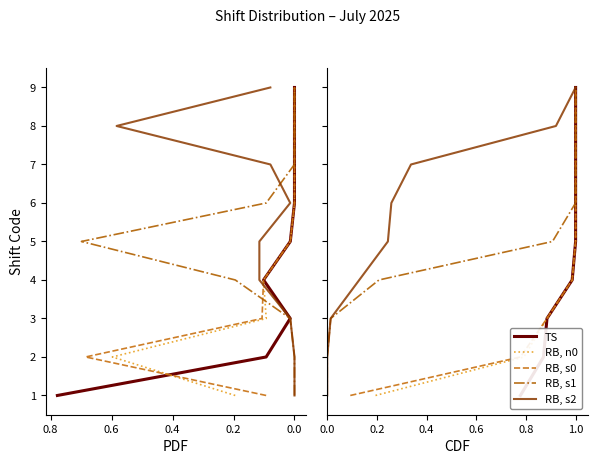

What is the difference between the maximum and minimum values in the RB, s0 series?

8